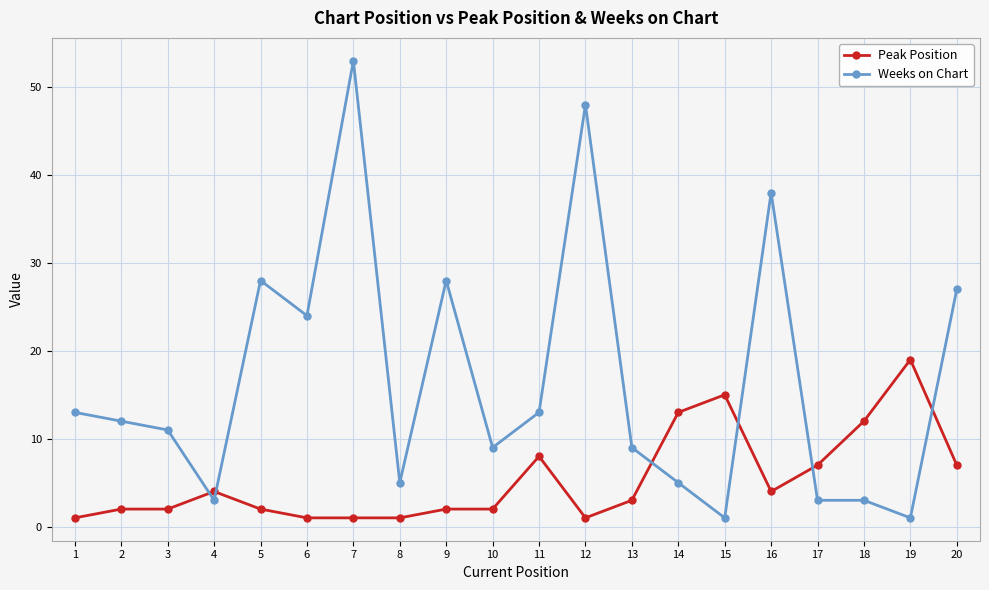

Which series ends up on top after the final intersection of Weeks on Chart and Peak Position?

Weeks on Chart